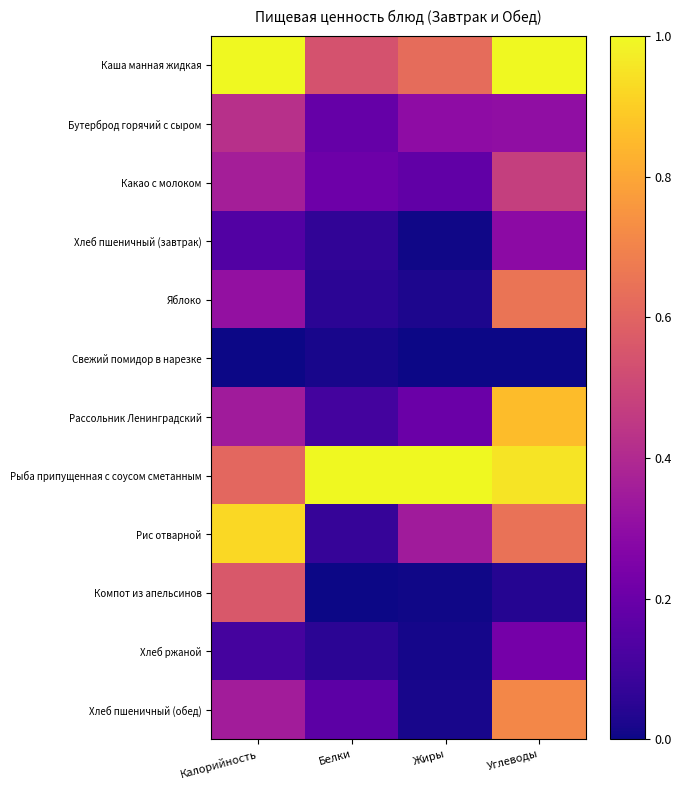

What is the spread (max minus min) of values at Углеводы?

1.0